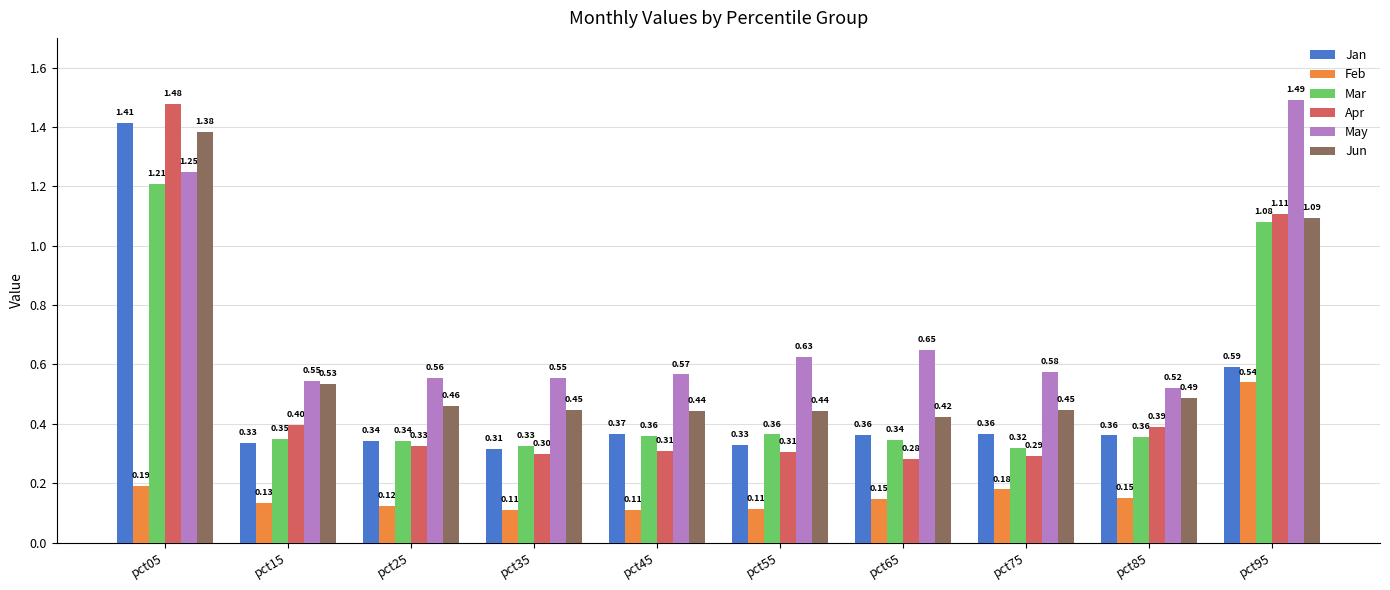

What is the difference between the Jun values at pct05 and pct85?

0.9